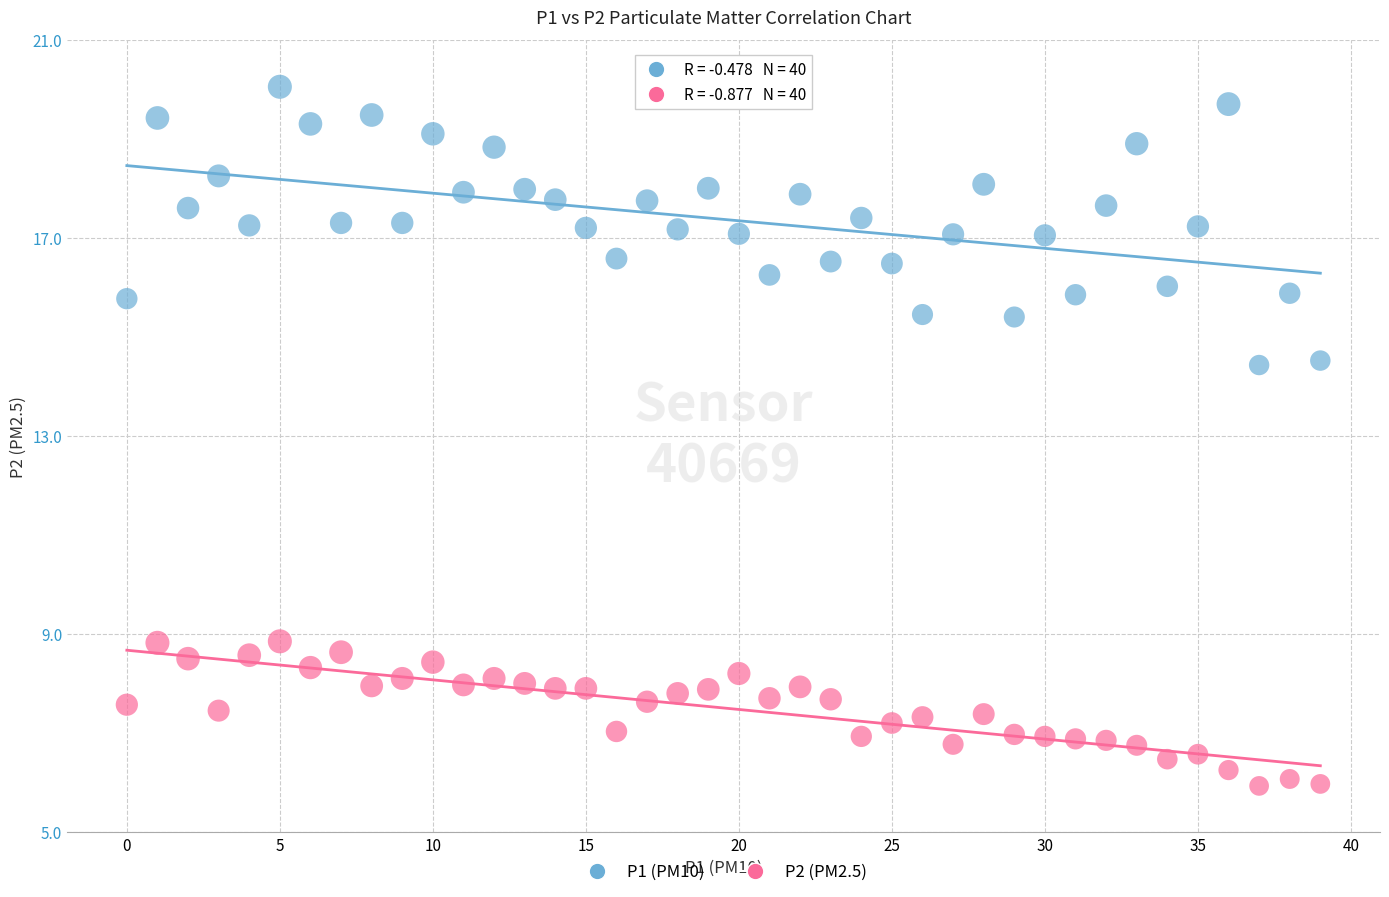

Which series reaches the maximum Y coordinate?

P1 (PM10)